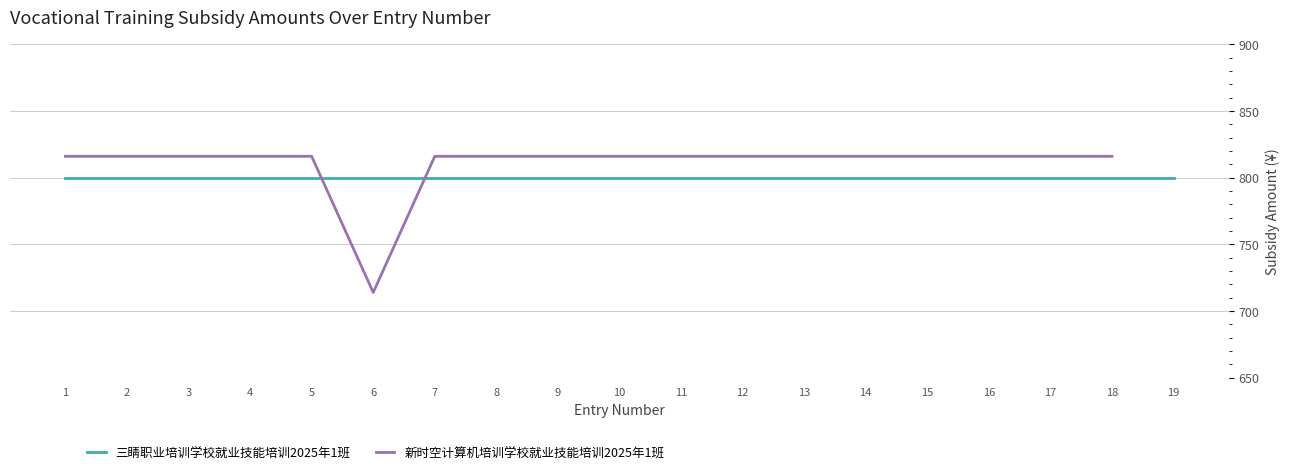

What is the ratio of the value at 14 to the value at 16?

1.0